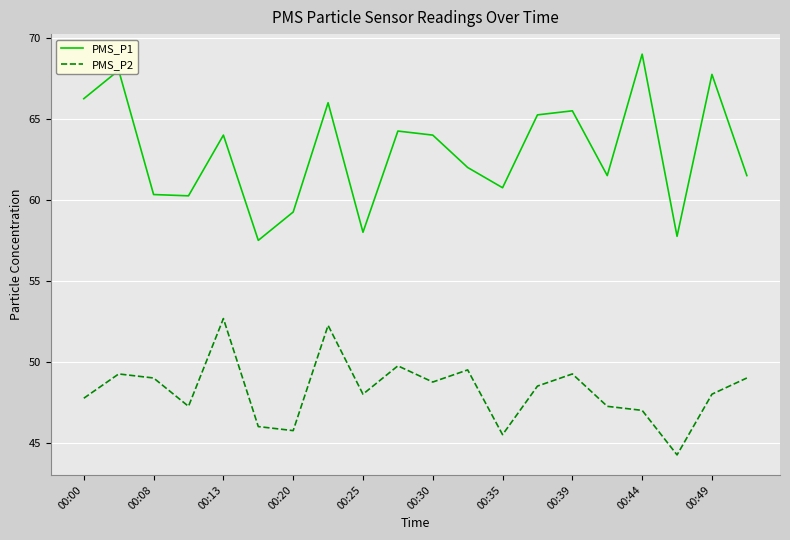

True or false: PMS_P2 and PMS_P1 cross at least once.

False